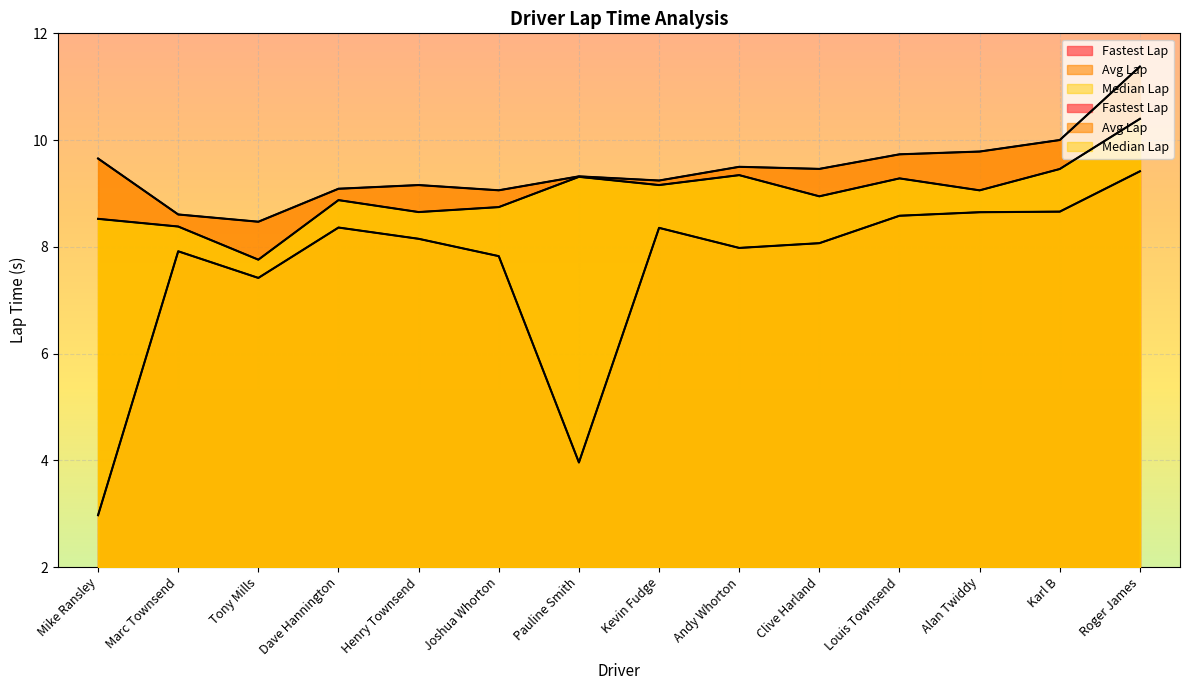

What is the sum of all Avg Lap values?

132.5